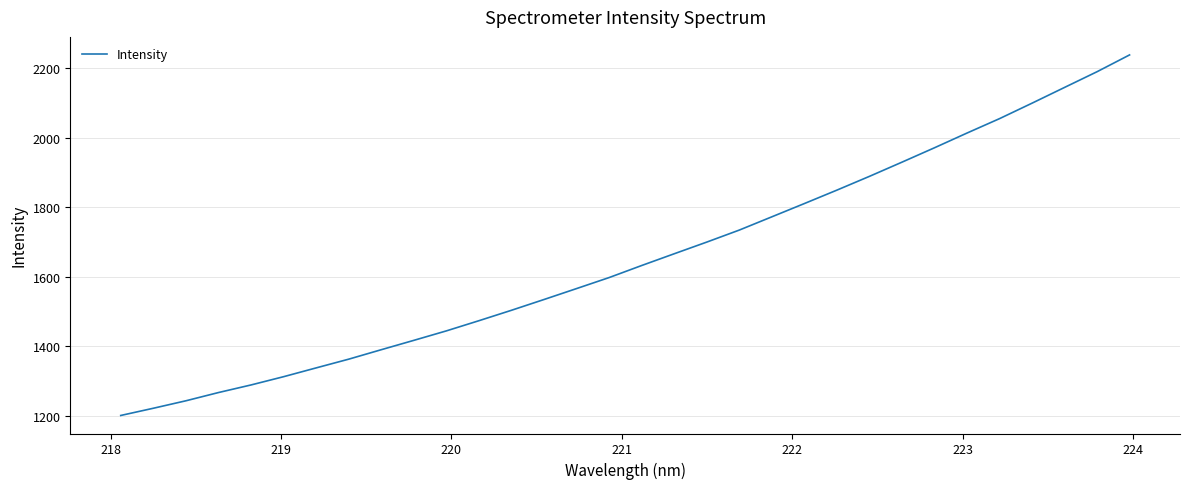

What is the greatest value displayed?

2238.7